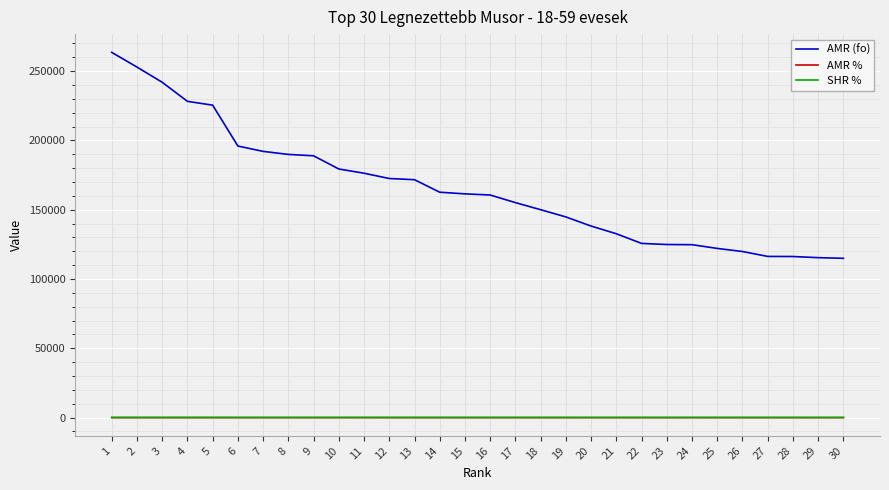

Which series has the largest total across all categories?

AMR (fo)